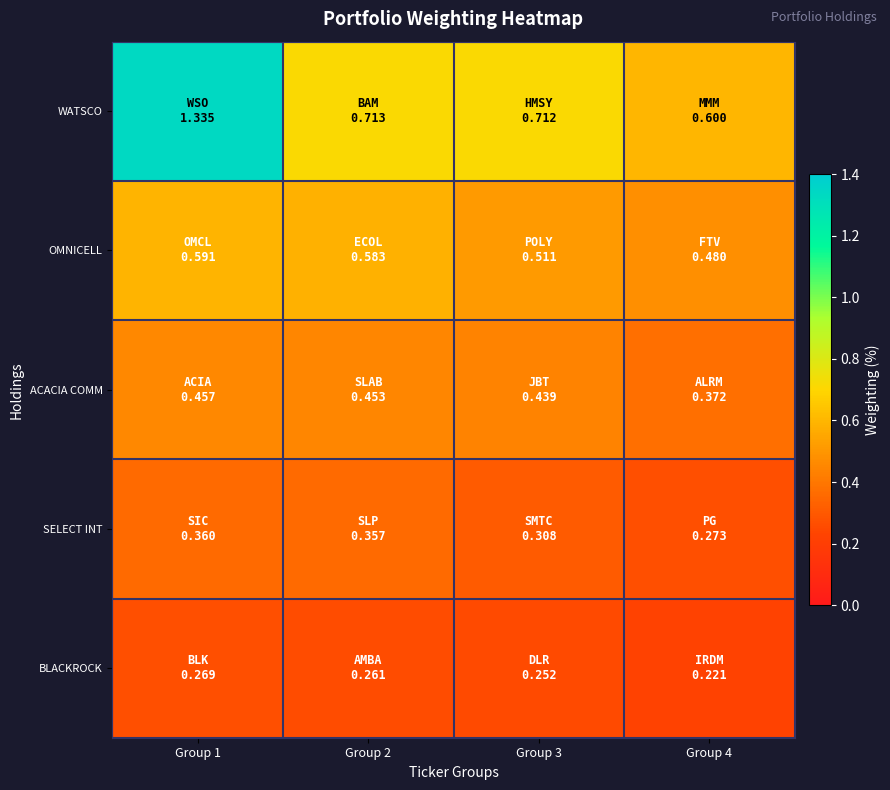

Which series has the largest total across all categories?

WATSCO